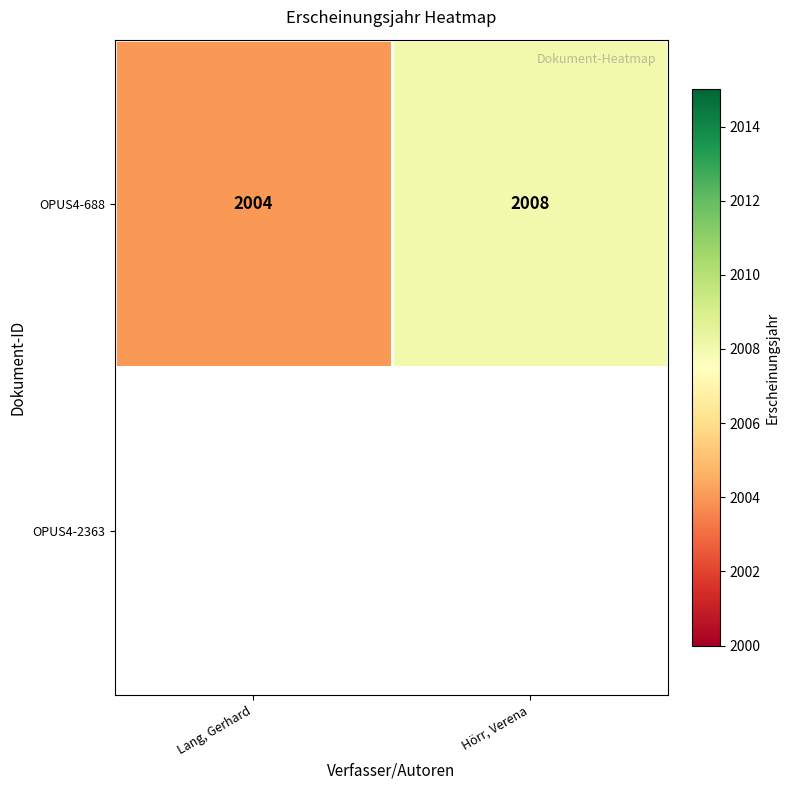

Is it true that OPUS4-688 equals 2695.2 at Lang, Gerhard?

False